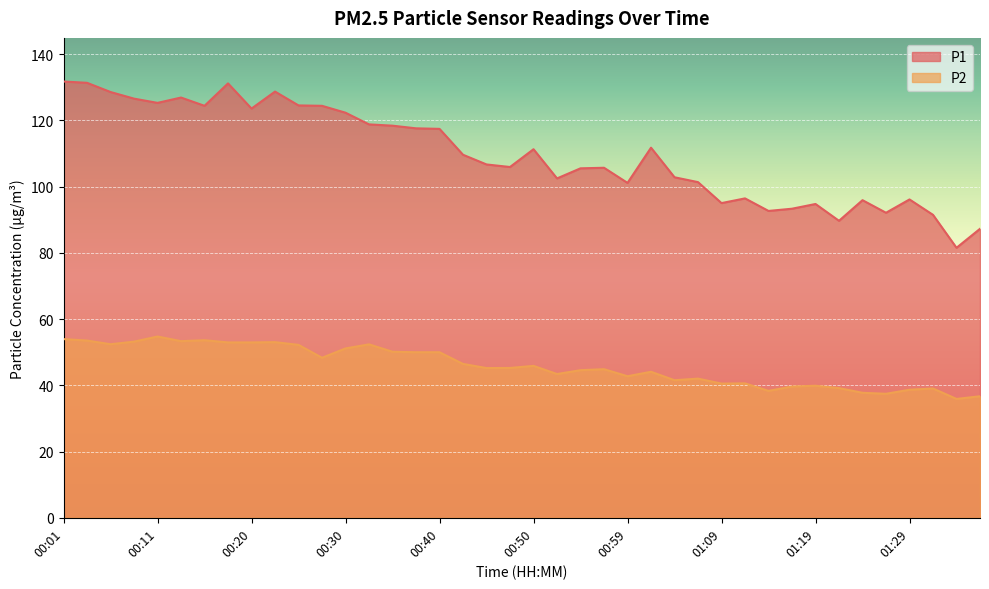

Is the value of P1 at 00:52 greater than the value of P2 at 01:19?

Yes